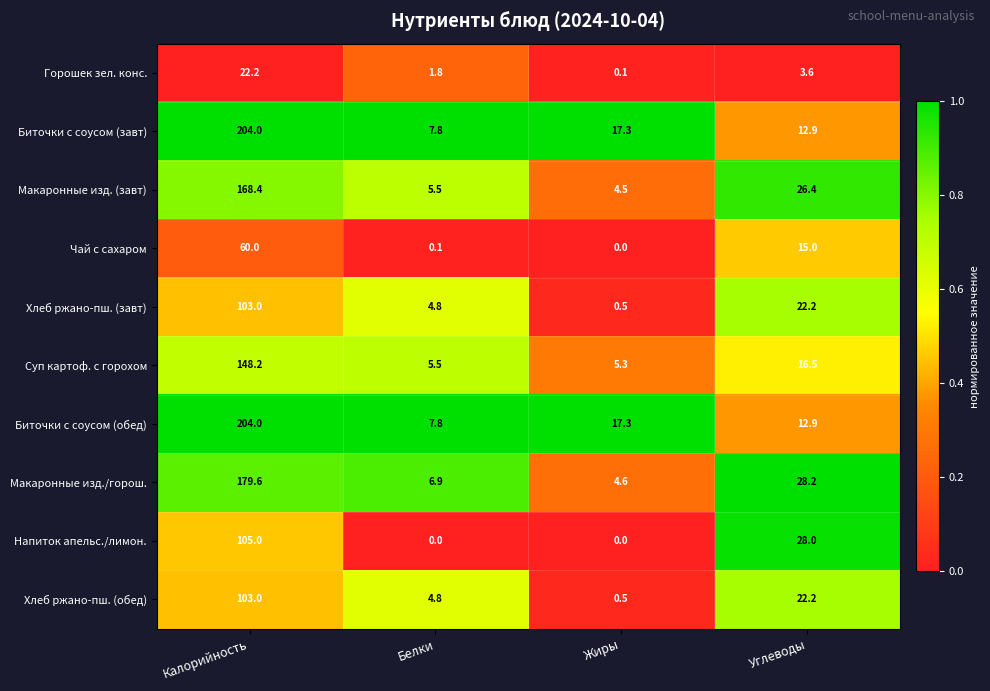

Is it true that Горошек зел. конс. equals 1.8 at Белки?

True